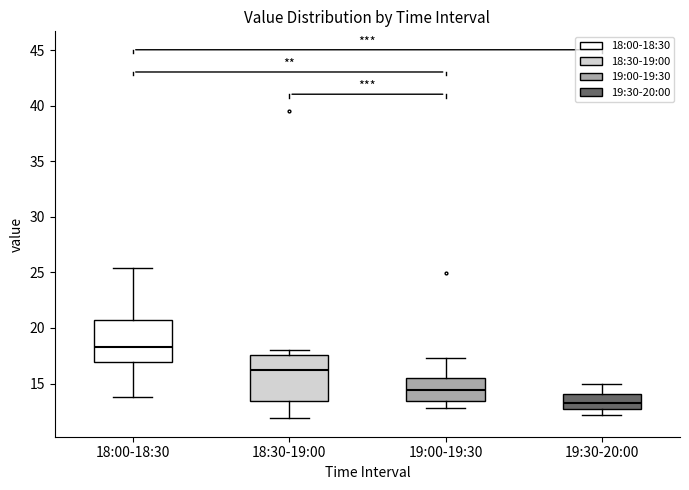

Where does the upper whisker of the box for 19:00-19:30 end on the y-axis? The values are not printed on the chart, so give them approximately, as read against the axis.

17.5